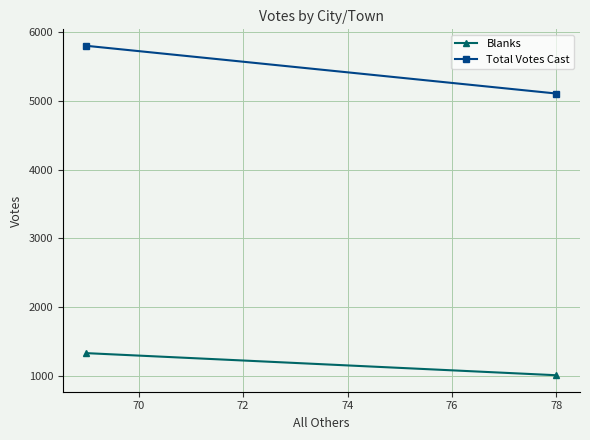

Count the Total Votes Cast values in the range 5104 to 5797.

2